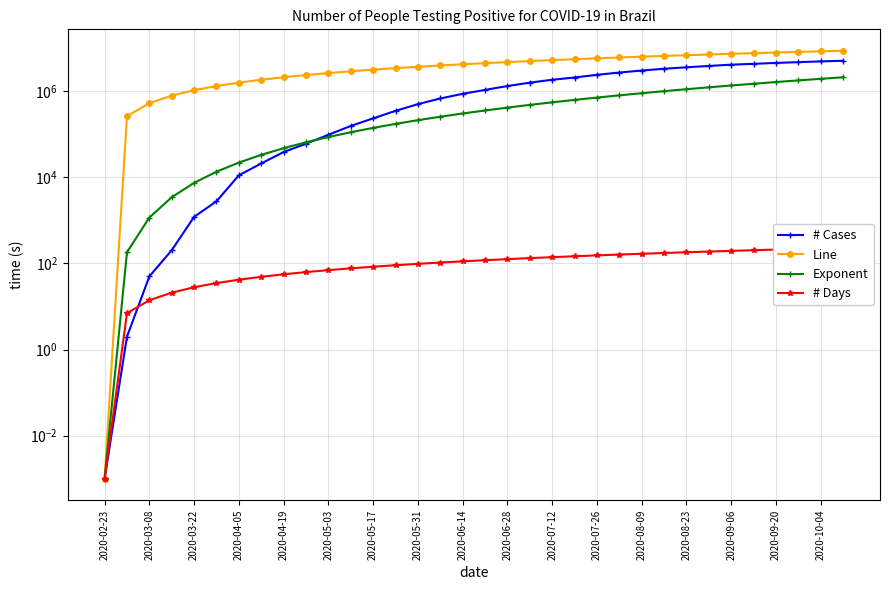

Reading right to left, transcribe all the data shown in this chart.

# Cases: 5091840.0	4906833.0	4718115.0	4528347.0	4315858.0	4123000.0	3846965.0	3582698.0	3317832.0	3013369.0	2708876.0	2396434.0	2075246.0	1840812.0	1578376.0	1315941.0	1070139.0	867882.0	676494.0	499966.0	349113.0	233511.0	156061.0	97100.0	60311.0	38654.0	20964.0	11130.0	2776.0	1209.0	203.0	50.0	2.0	0.0
Line: 8685600.0	8422400.0	8159200.0	7896000.0	7632800.0	7369600.0	7106400.0	6843200.0	6580000.0	6316800.0	6053600.0	5790400.0	5527200.0	5264000.0	5000800.0	4737600.0	4474400.0	4211200.0	3948000.0	3684800.0	3421600.0	3158400.0	2895200.0	2632000.0	2368800.0	2105600.0	1842400.0	1579200.0	1316000.0	1052800.0	789600.0	526400.0	263200.0	0.0
Exponent: 2102142.0	1936036.1	1778401.4	1629058.2	1487825.2	1354518.7	1228953.1	1110940.9	1000292.0	896813.9	800311.8	710588.1	627442.4	550671.4	480068.4	415423.6	356523.5	303150.4	255082.9	212094.7	173954.5	140425.9	111266.1	86225.8	65048.3	47468.2	33210.4	21988.3	13501.5	7432.7	3443.0	1163.8	182.2	0.0
# Days: 231.0	224.0	217.0	210.0	203.0	196.0	189.0	182.0	175.0	168.0	161.0	154.0	147.0	140.0	133.0	126.0	119.0	112.0	105.0	98.0	91.0	84.0	77.0	70.0	63.0	56.0	49.0	42.0	35.0	28.0	21.0	14.0	7.0	0.0